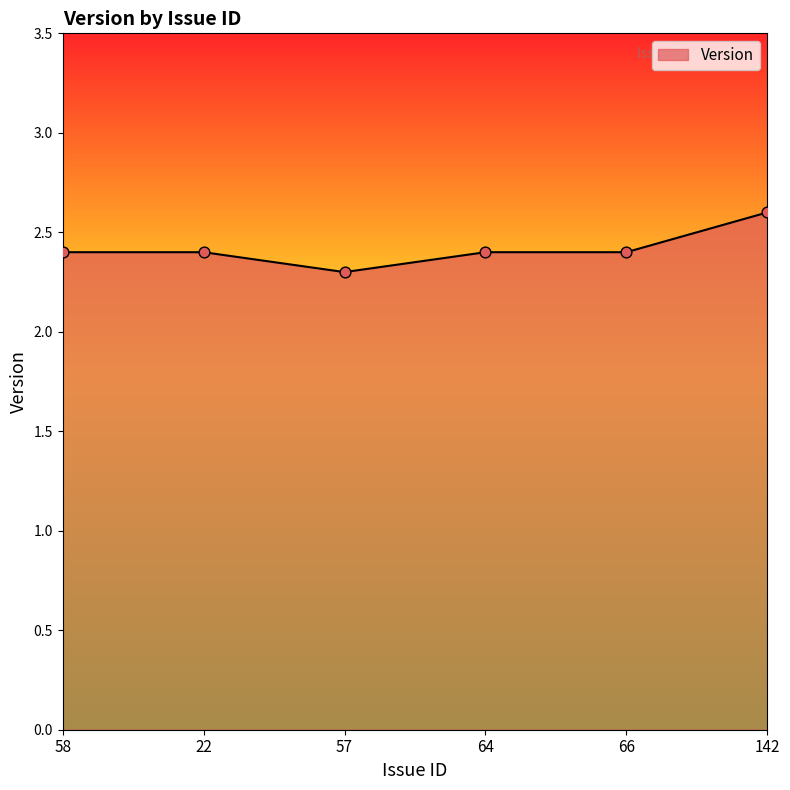

What is the ratio of the value at 66 to the value at 57?

1.0